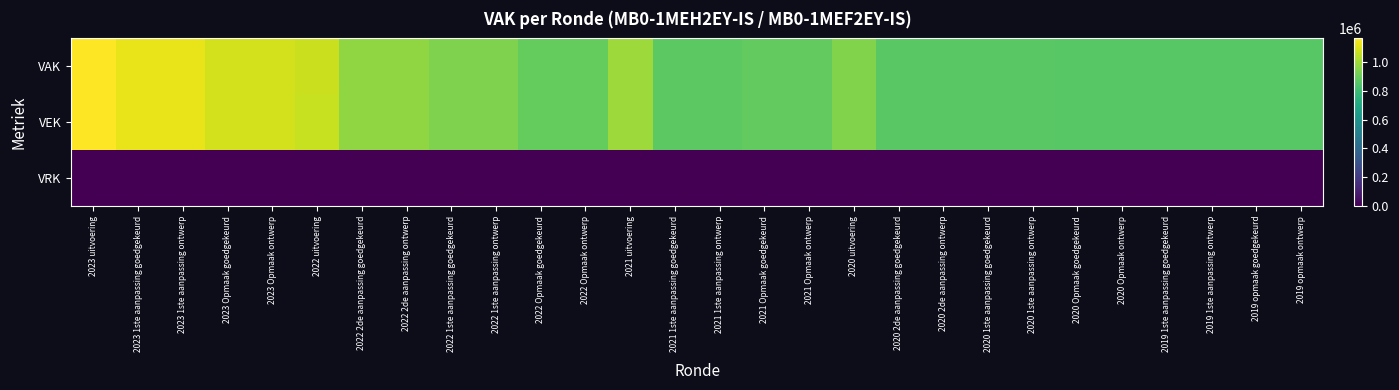

At 2021 Opmaak ontwerp, list the series in order from largest to smallest.

VAK, VEK, VRK